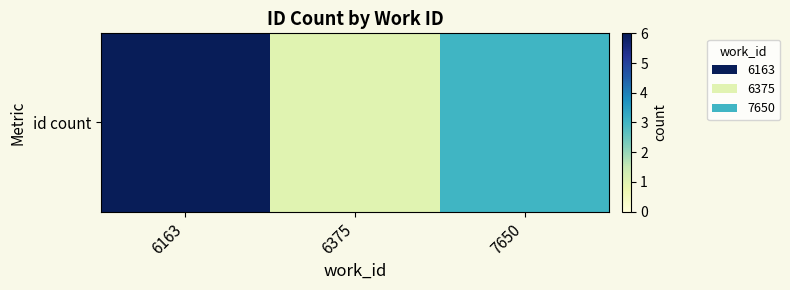

At which category does the chart reach its peak across all series?

6163